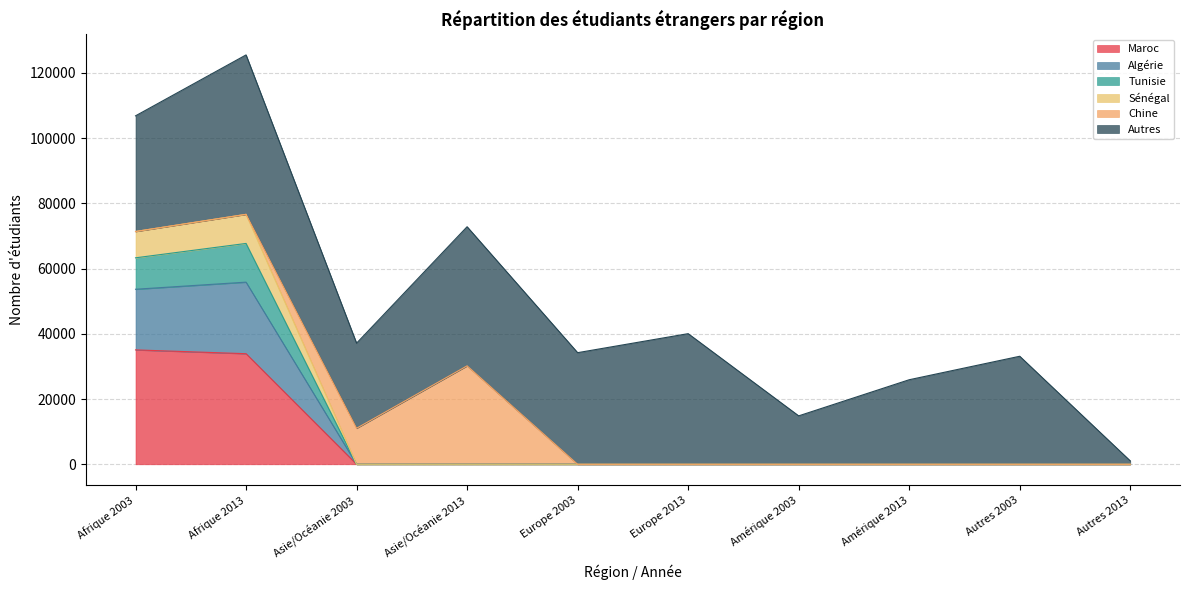

At which label does Maroc reach its peak?

Afrique 2003